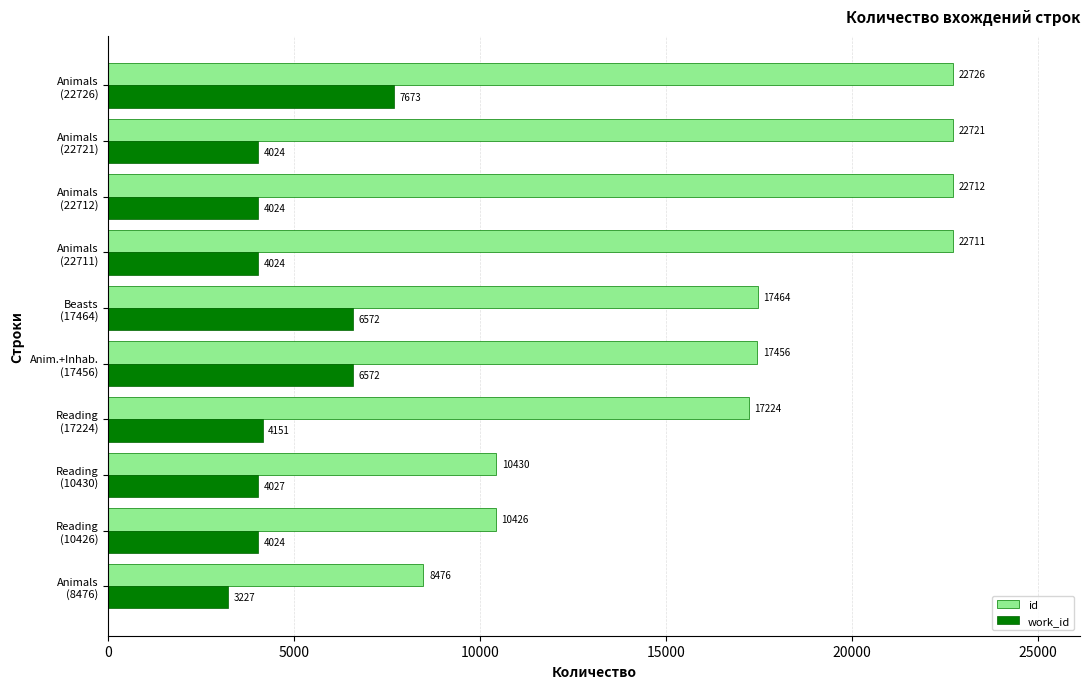

Rank the series by their maximum value, from lowest to highest.

work_id, id